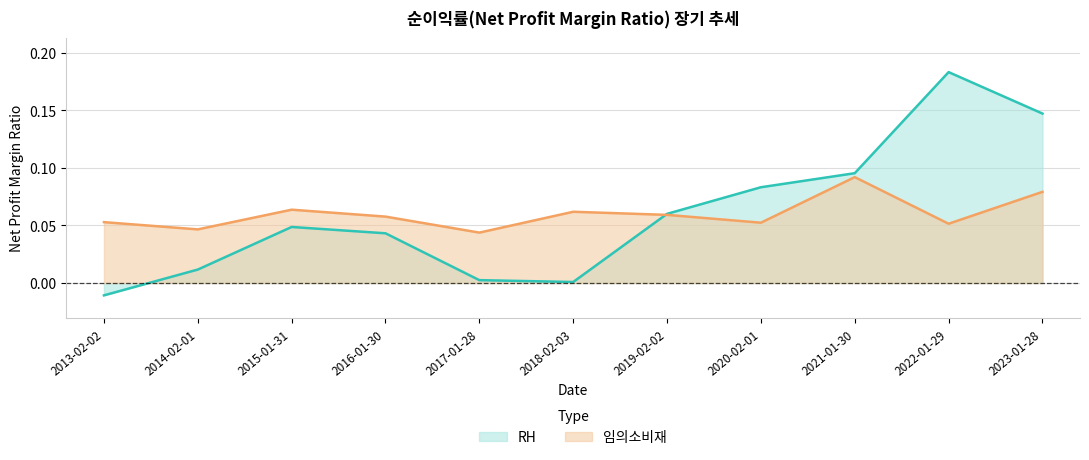

At which label is 임의소비재 closest to 0?

2017-01-28